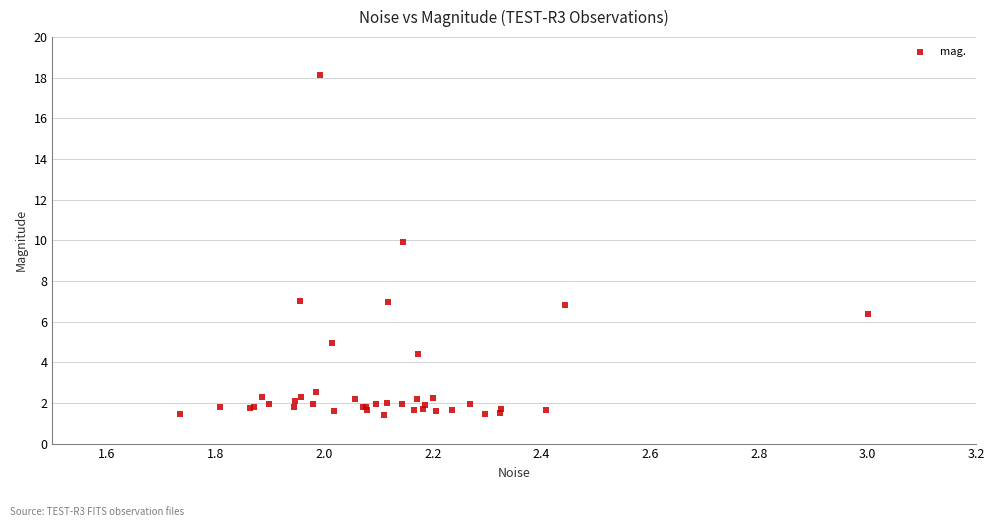

What Y value in the scatter plot is closest to 9?

9.9